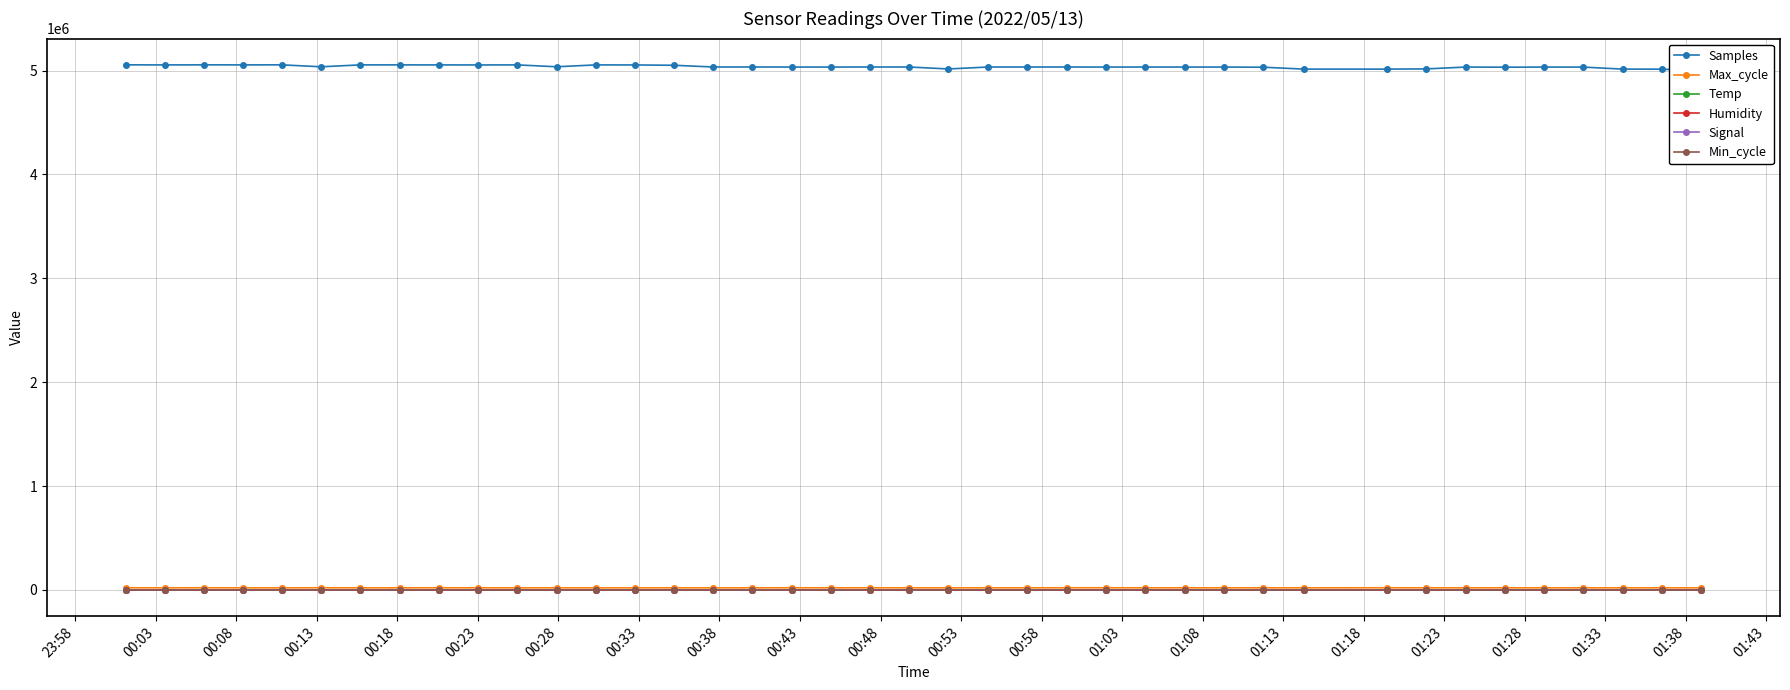

What is the label of the 39th point from the right?

00:03